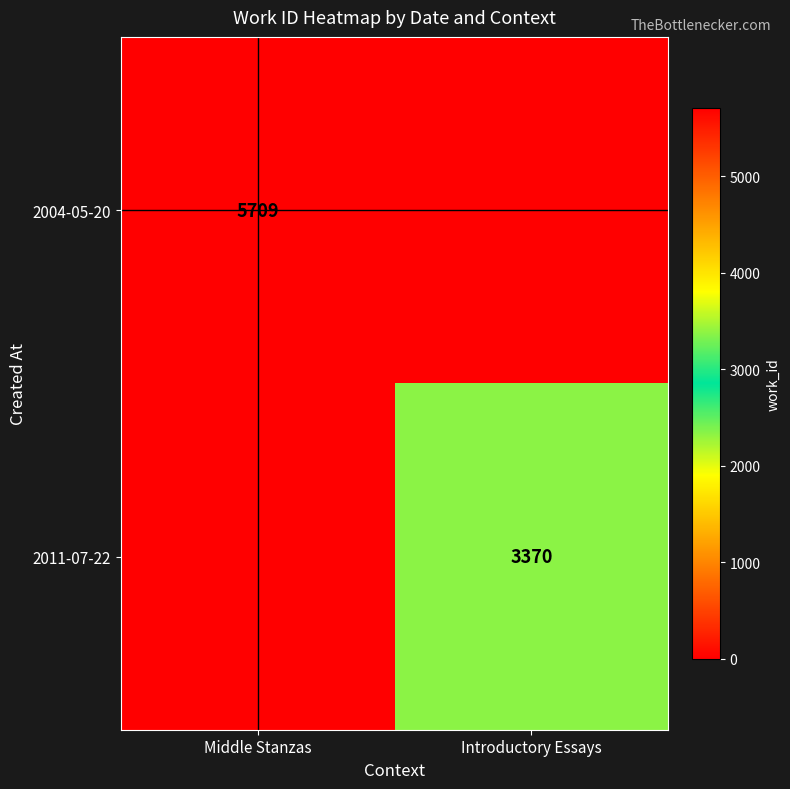

Count the number of data series in this chart.

2